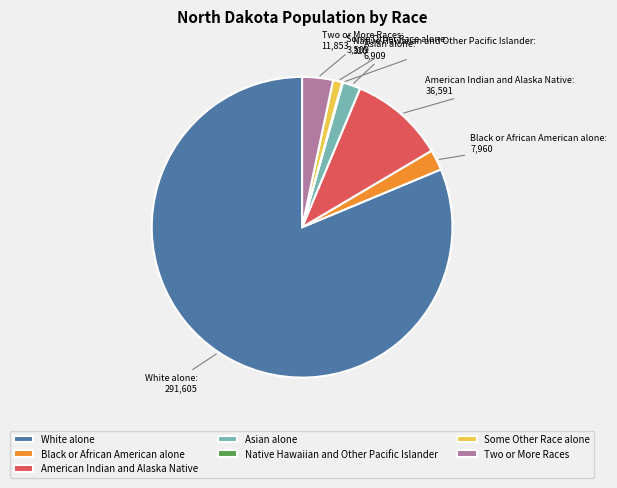

What is the largest slice in the pie chart?

White alone